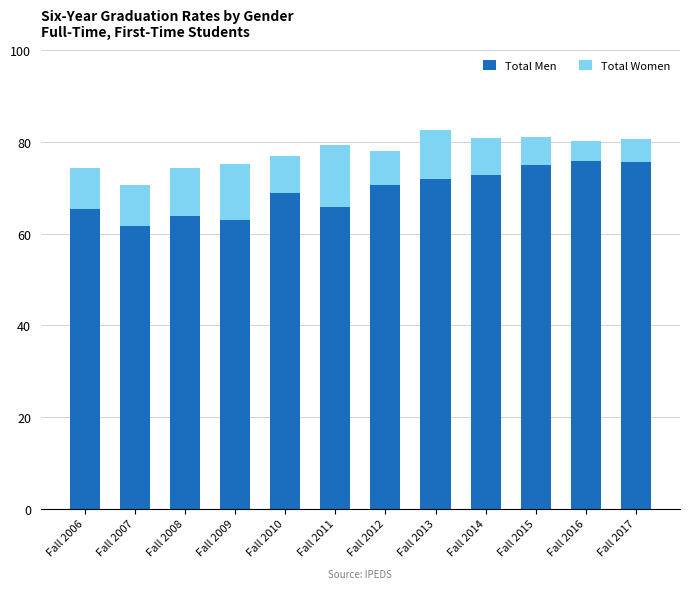

What is the total value across all series at Fall 2014?

80.8